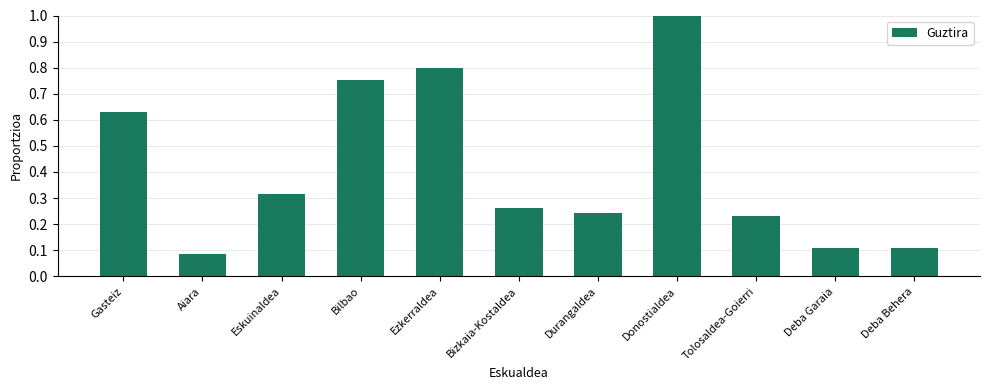

Is it true that the value at Bilbao is 0.8?

True